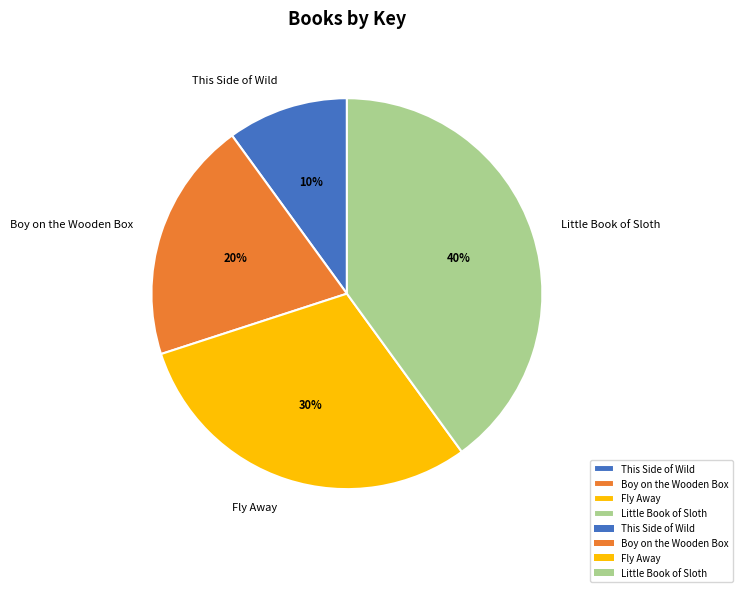

Does Fly Away account for over 50% of the chart?

No